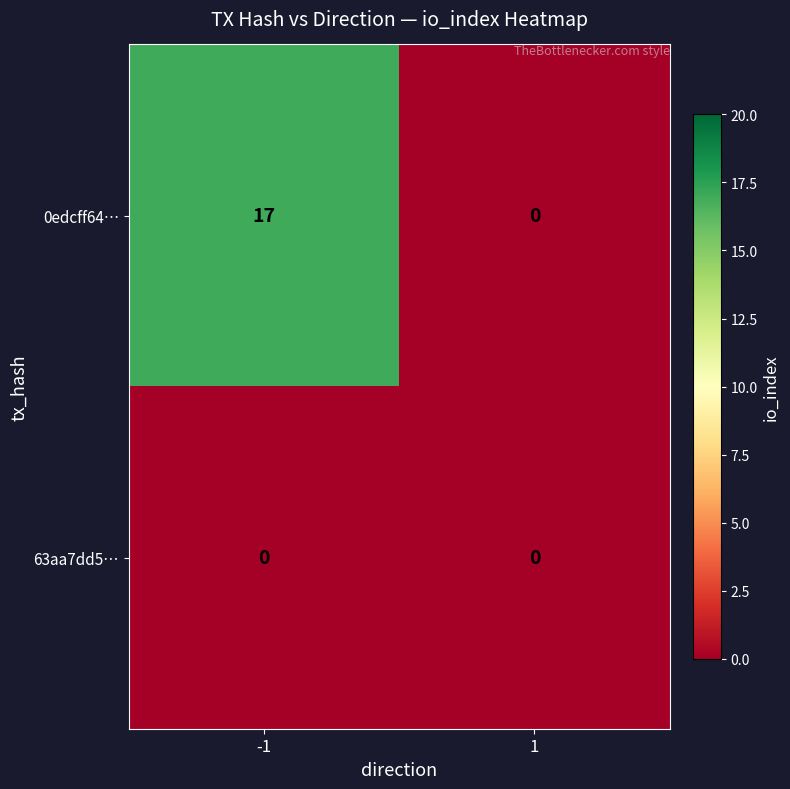

Rank the series at -1 from lowest to highest value.

63aa7dd5…, 0edcff64…